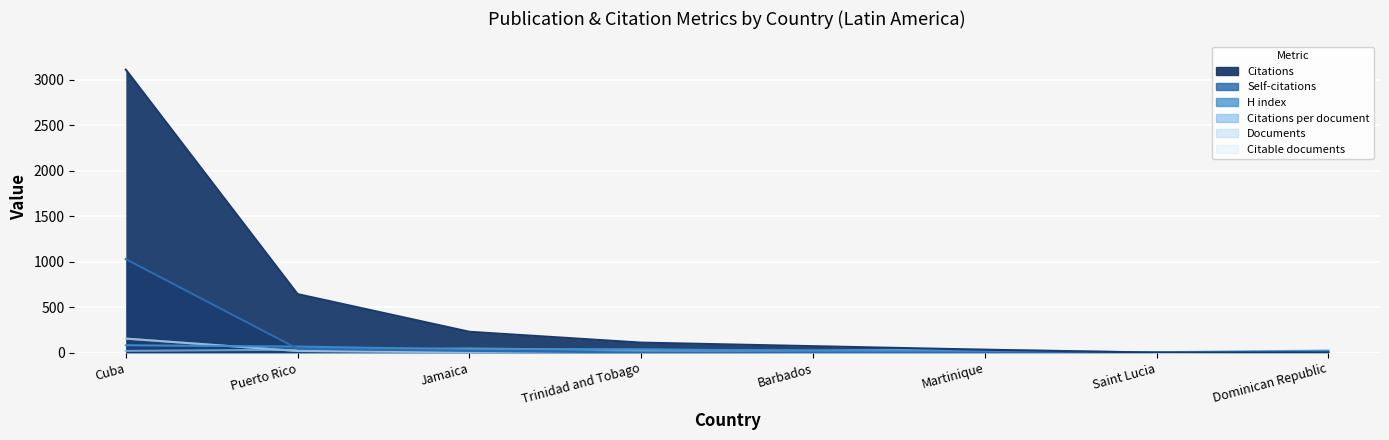

How many values in the H index series are below 37?

4